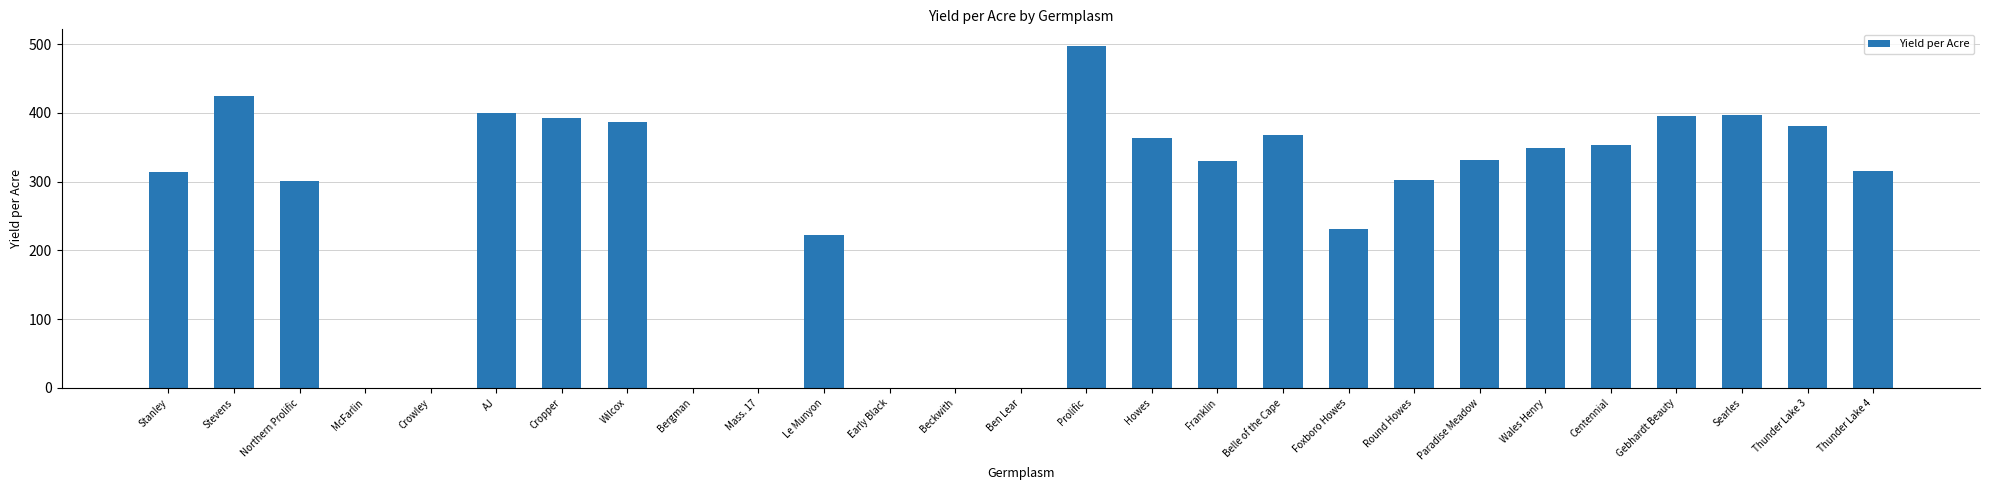

What is the approximate value at Wales Henry?

348.6